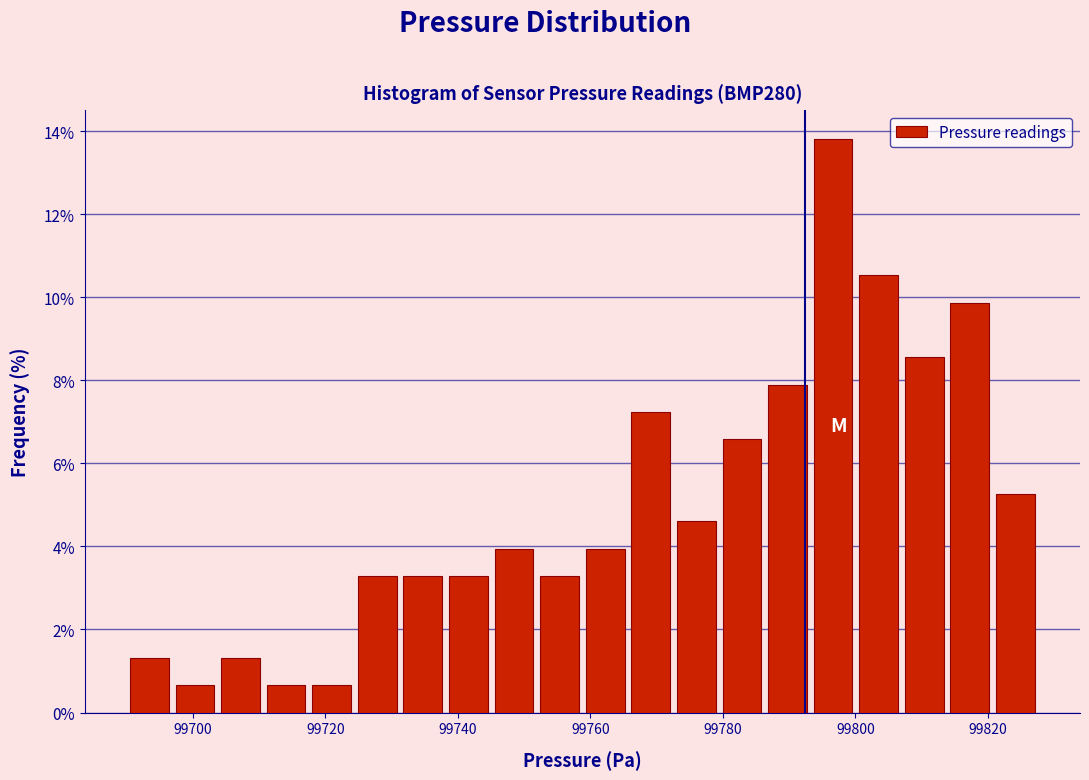

Read against the x-axis, roughly where is the centre of the tallest bar?

99796